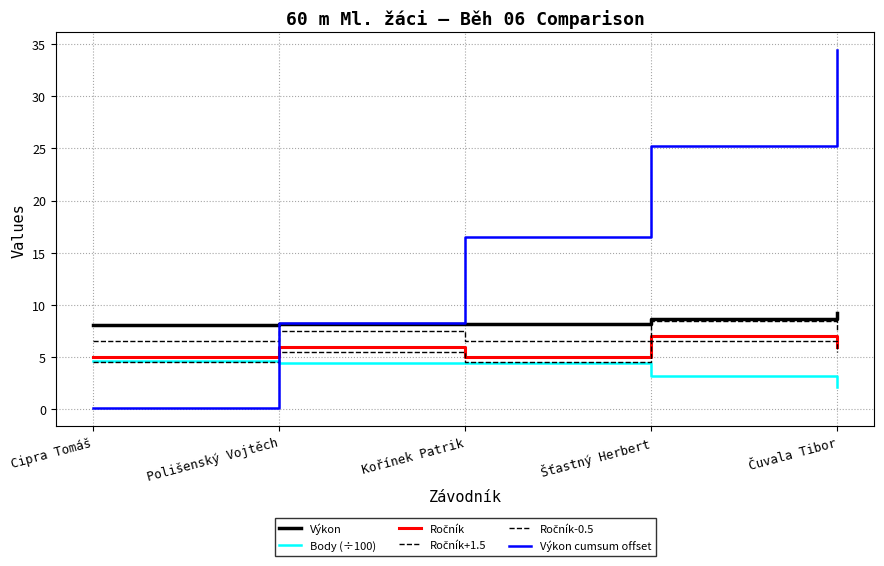

At which category does the chart reach its minimum across all series?

Cipra Tomáš